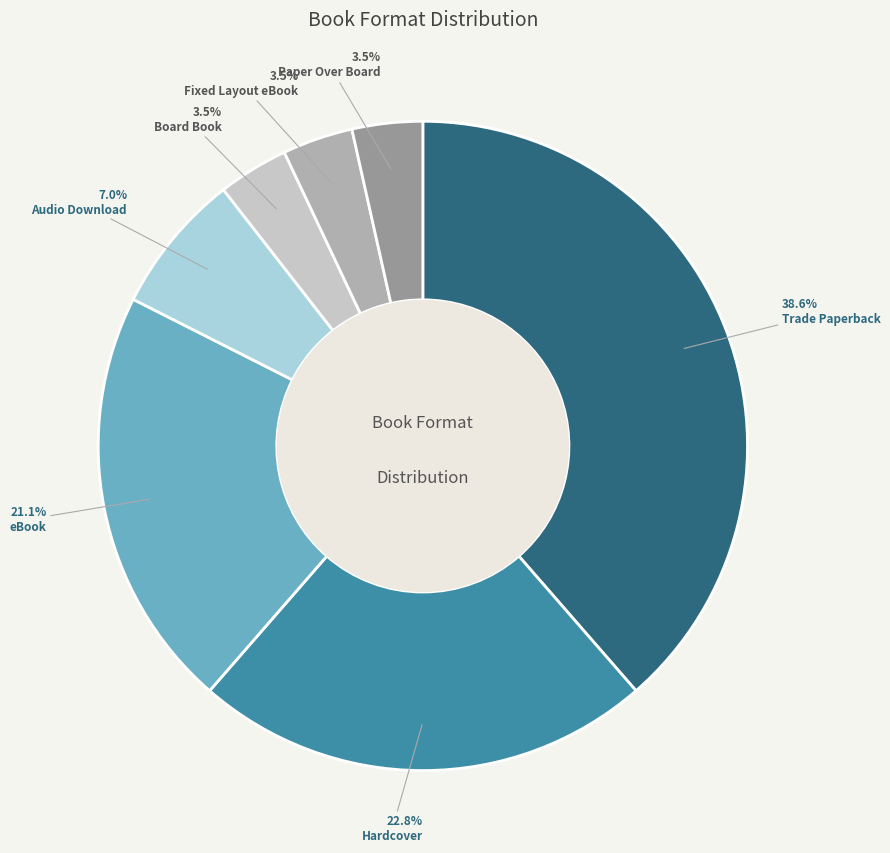

Count the number of slices in the pie.

7